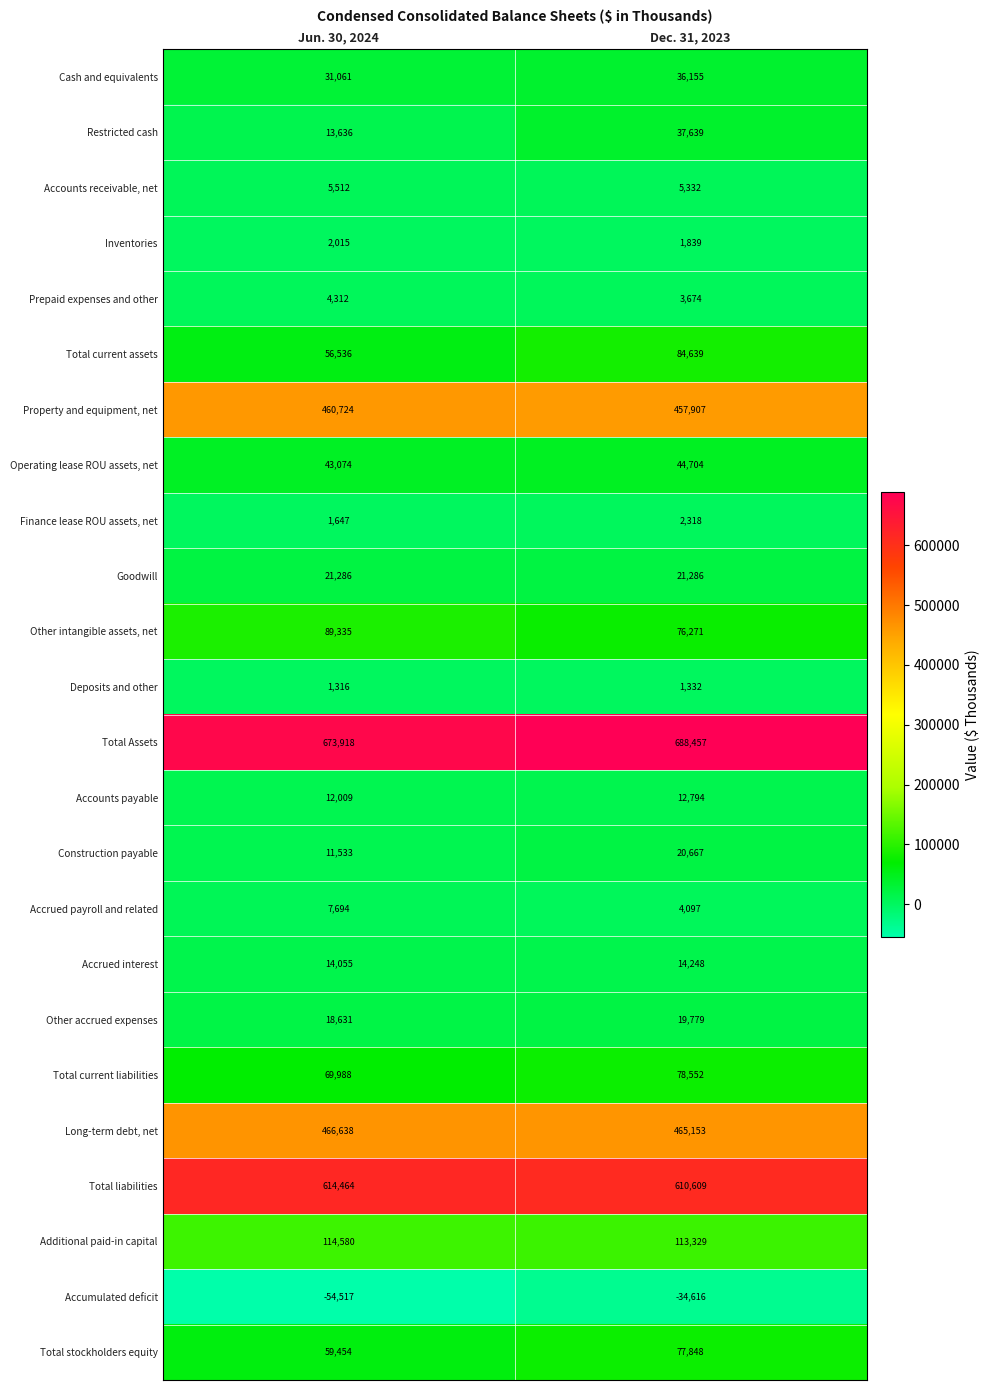

At which label is Accumulated deficit closest to -44566?

Dec. 31, 2023